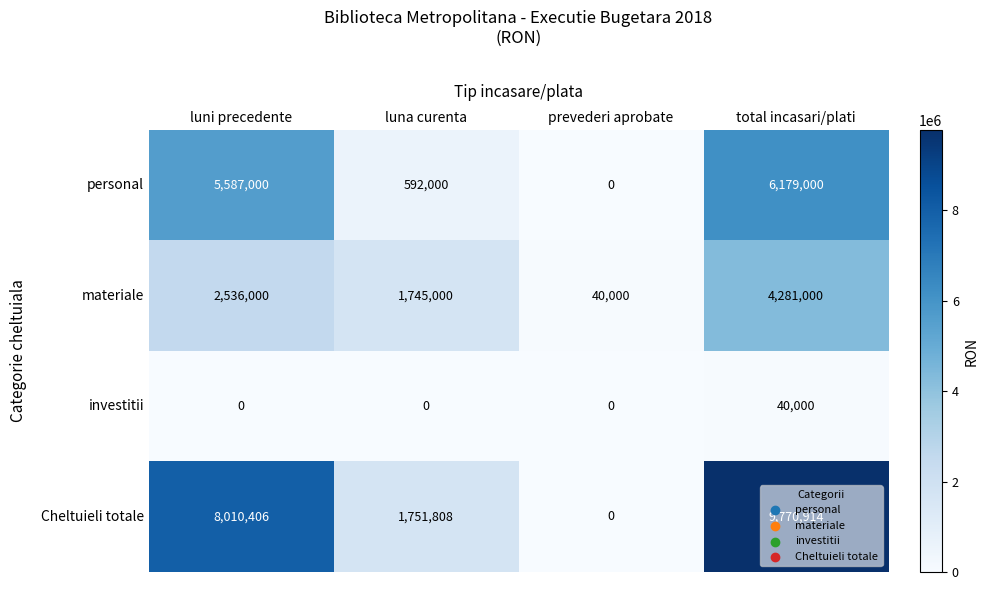

Is it true that personal equals 6179000 at total incasari/plati?

True